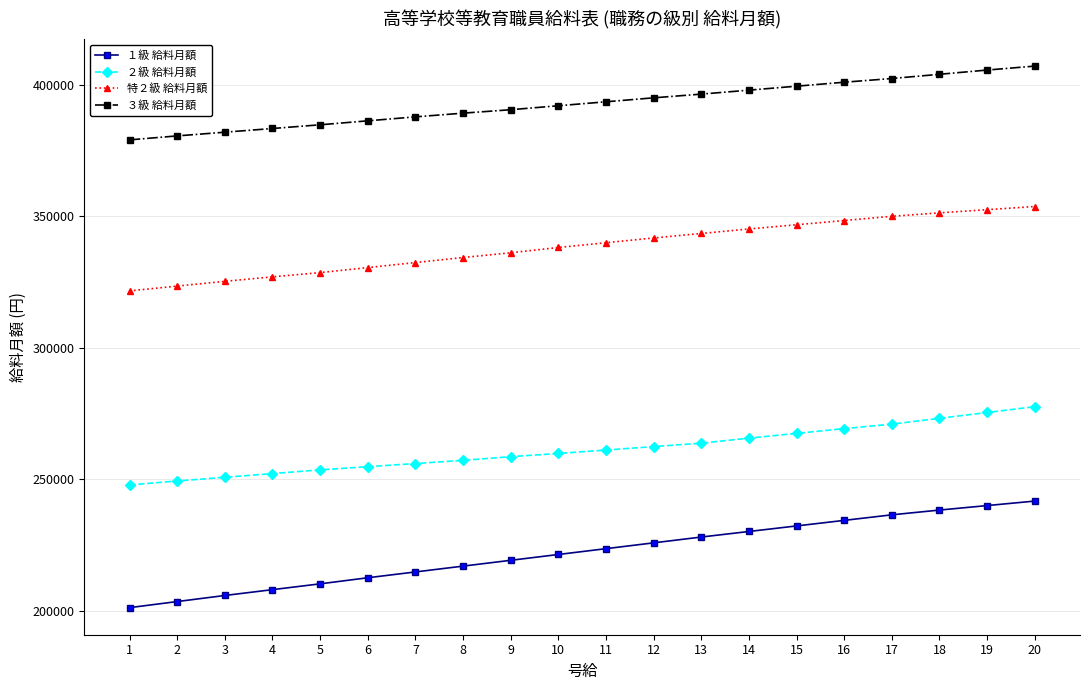

Is the value of ３級 給料月額 at 14 greater than the value of １級 給料月額 at 20?

Yes